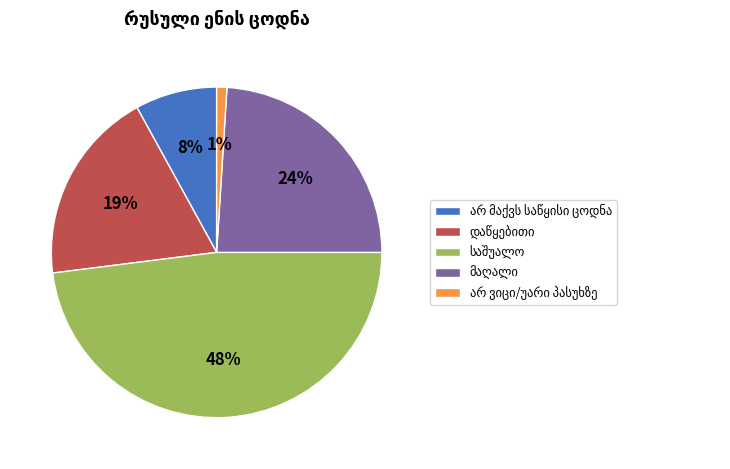

Is there any slice that represents more than half of the pie?

No